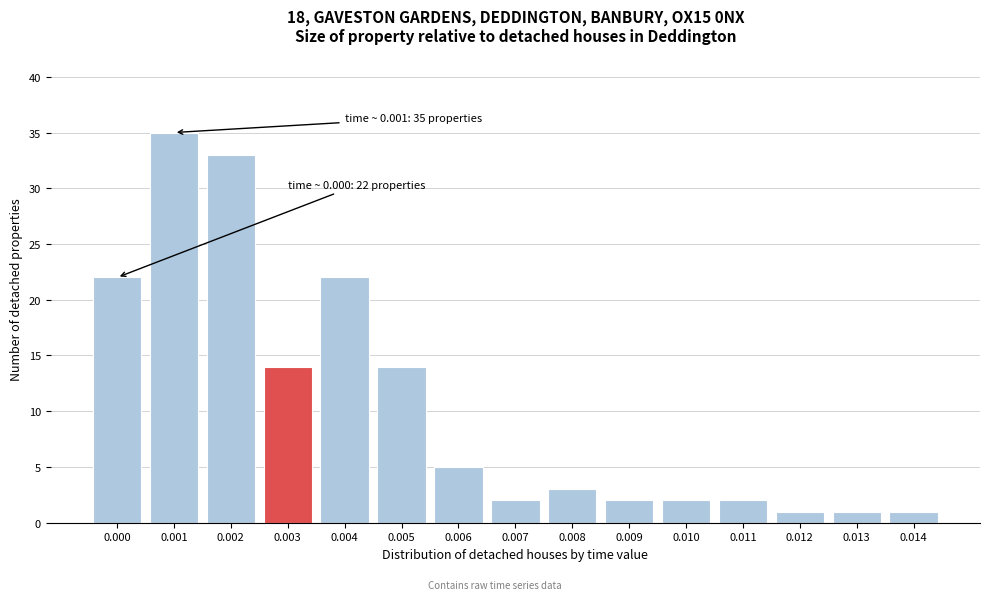

Reading left to right, list all the values displayed in this chart.

22	35	33	14	22	14	5	2	3	2	2	2	1	1	1